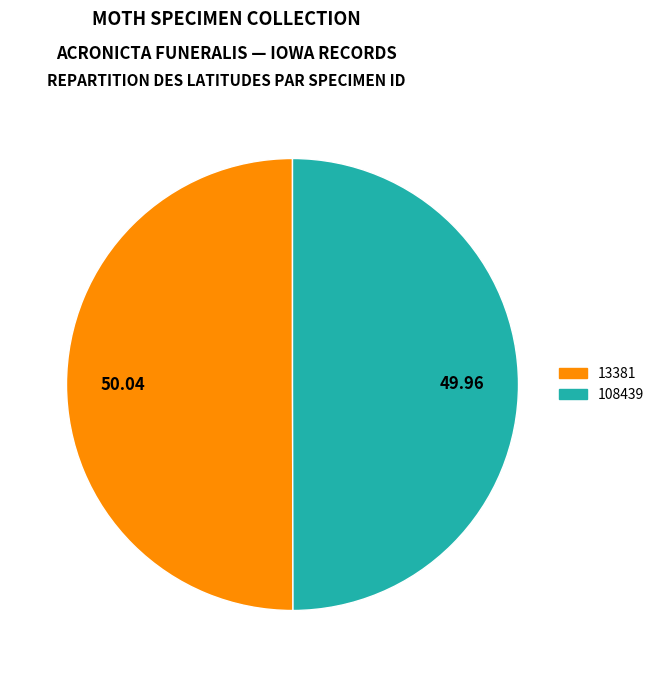

What is the ratio of the value at 13381 to the value at 108439?

1.0